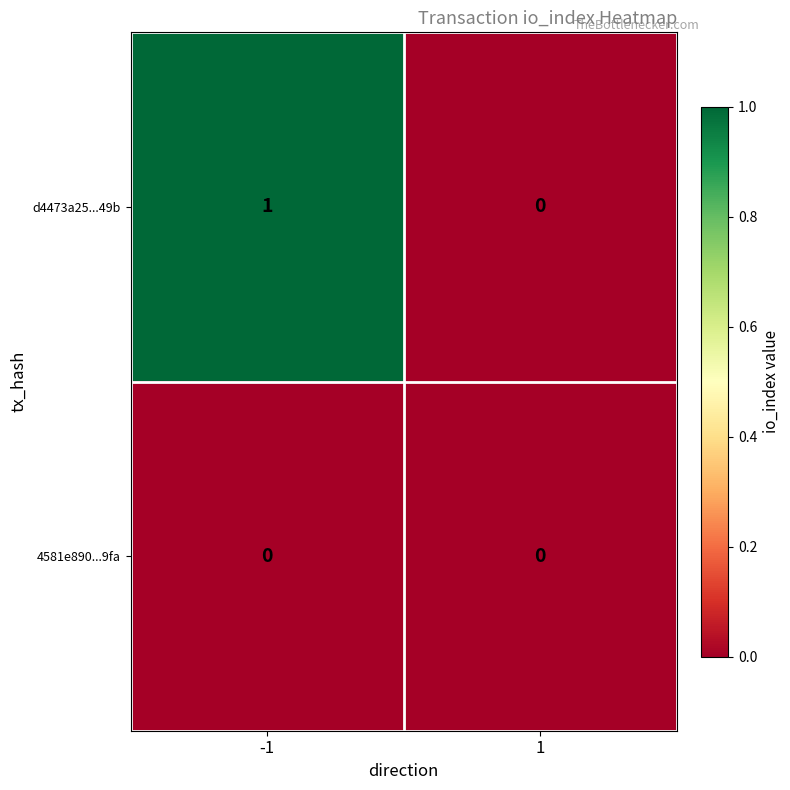

List the series in order of their overall mean, lowest first.

4581e890...9fa, d4473a25...49b